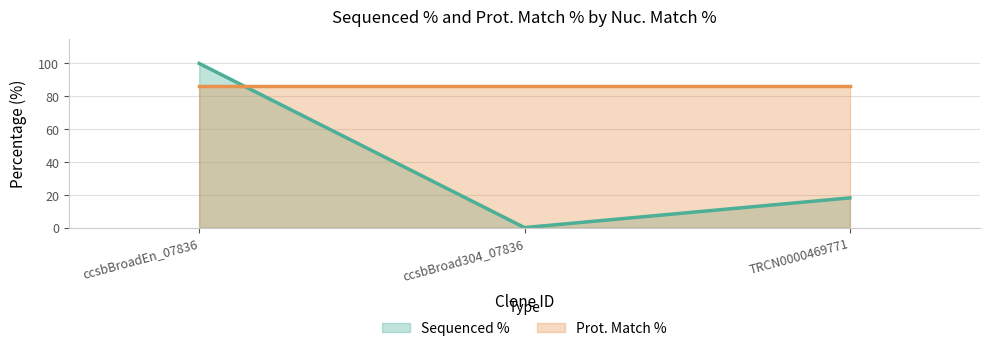

What is the ratio of the value at TRCN0000469771 to the value at ccsbBroadEn_07836?

0.2